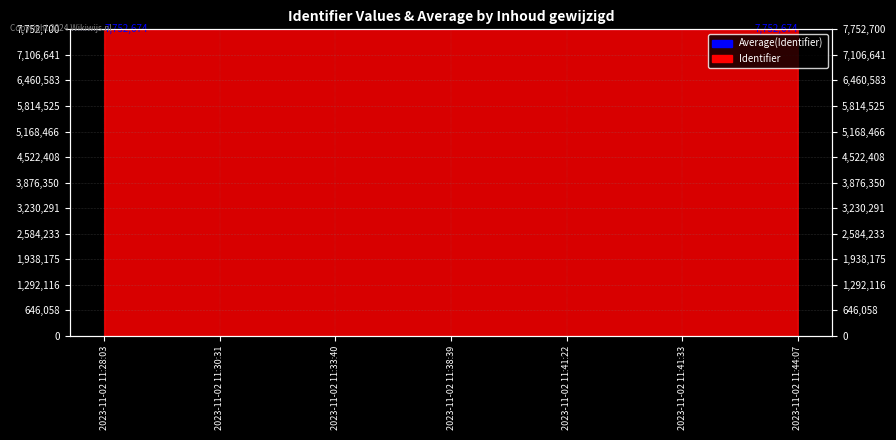

Rank the categories by value from highest to lowest.

2023-11-02 11:44:07, 2023-11-02 11:41:33, 2023-11-02 11:41:22, 2023-11-02 11:38:39, 2023-11-02 11:33:40, 2023-11-02 11:30:31, 2023-11-02 11:28:03